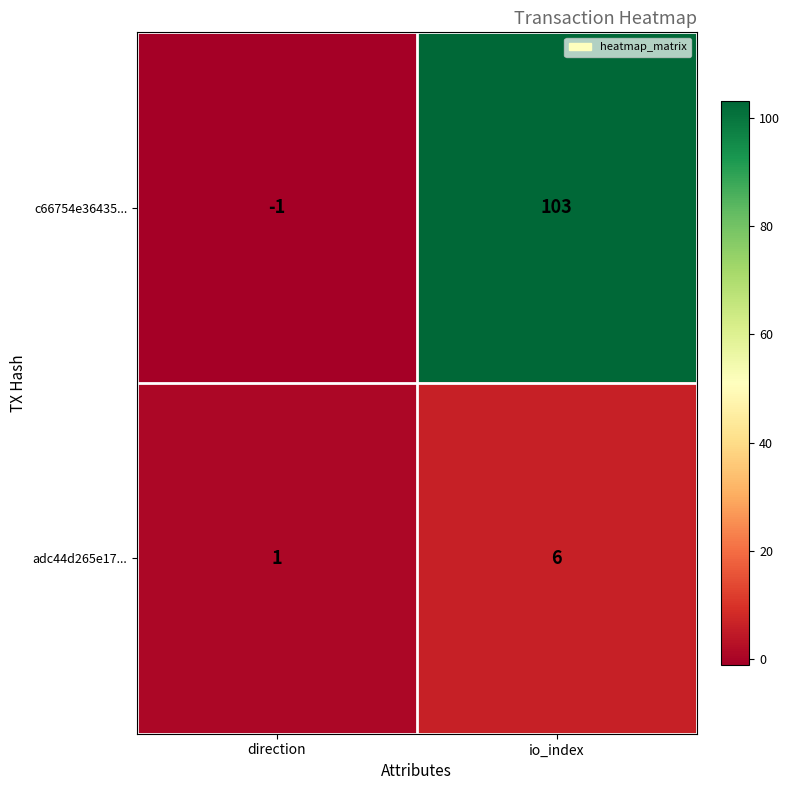

What is the average value of the adc44d265e17... series?

4